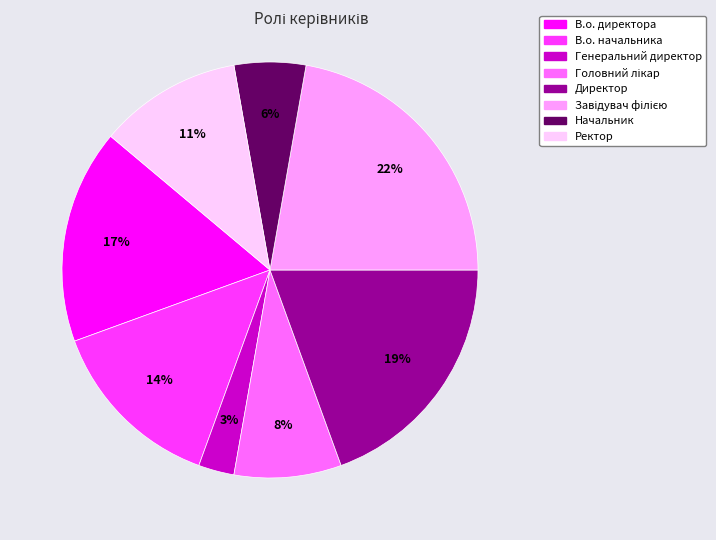

Is there a majority slice in this chart?

No